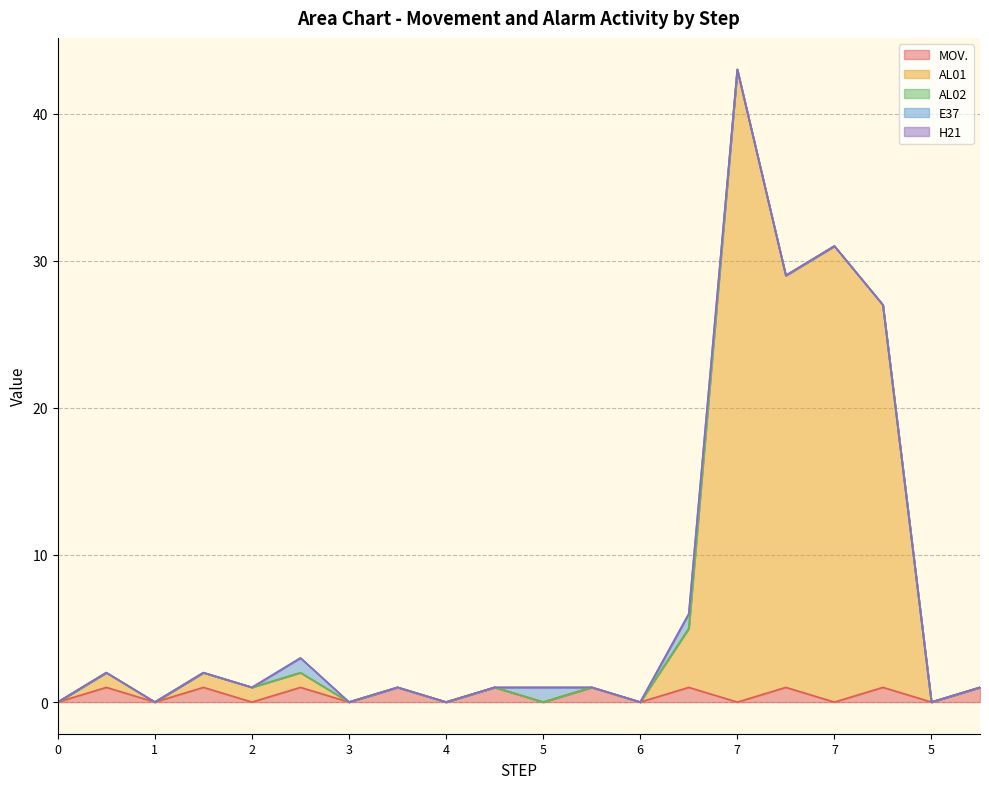

The AL01 series shows -24 at 6. True or false?

False